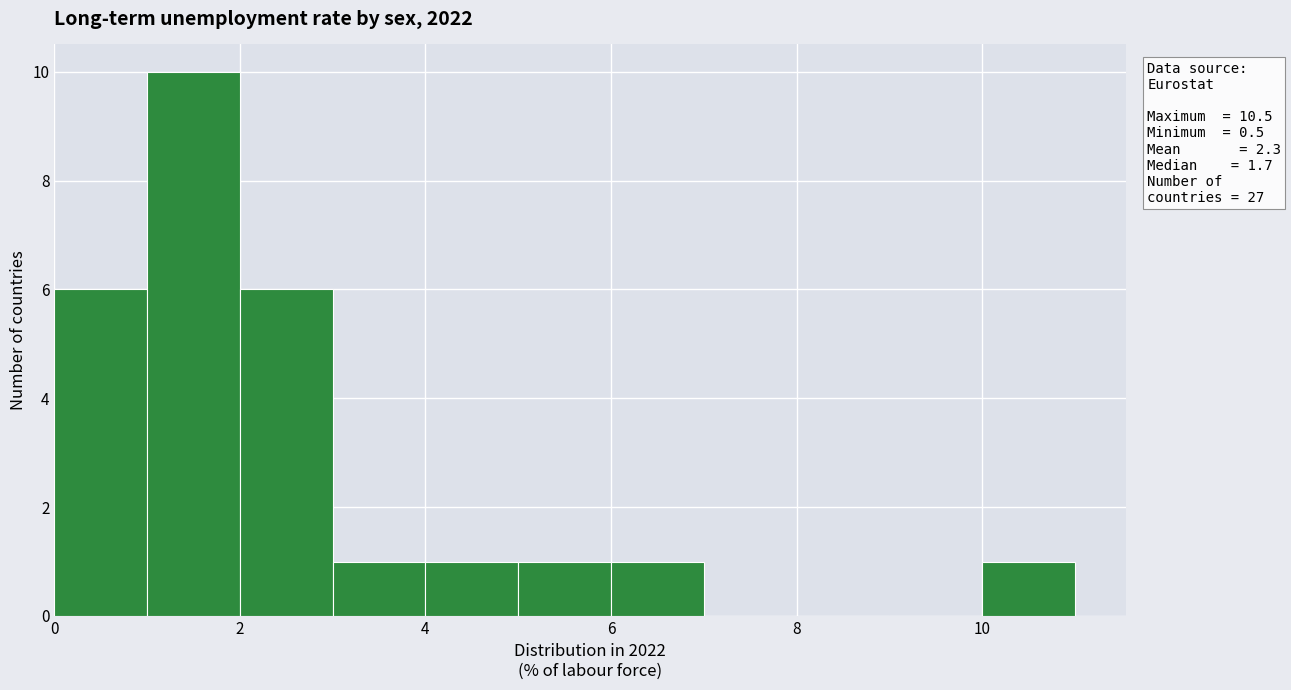

Over which range of the x-axis is the bar tallest?

1 to 2